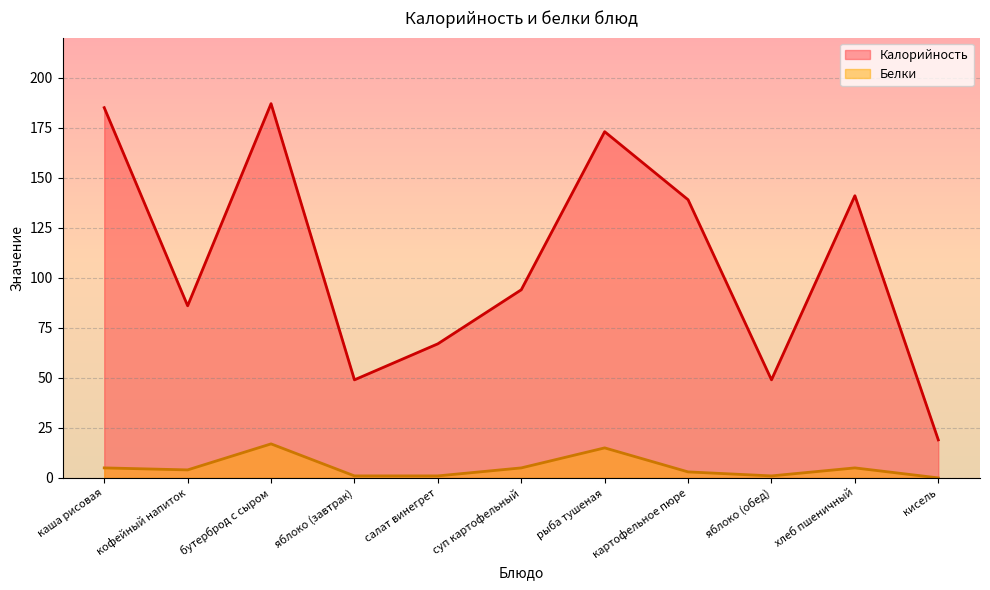

Does the chart display data point markers on the line(s)?

No